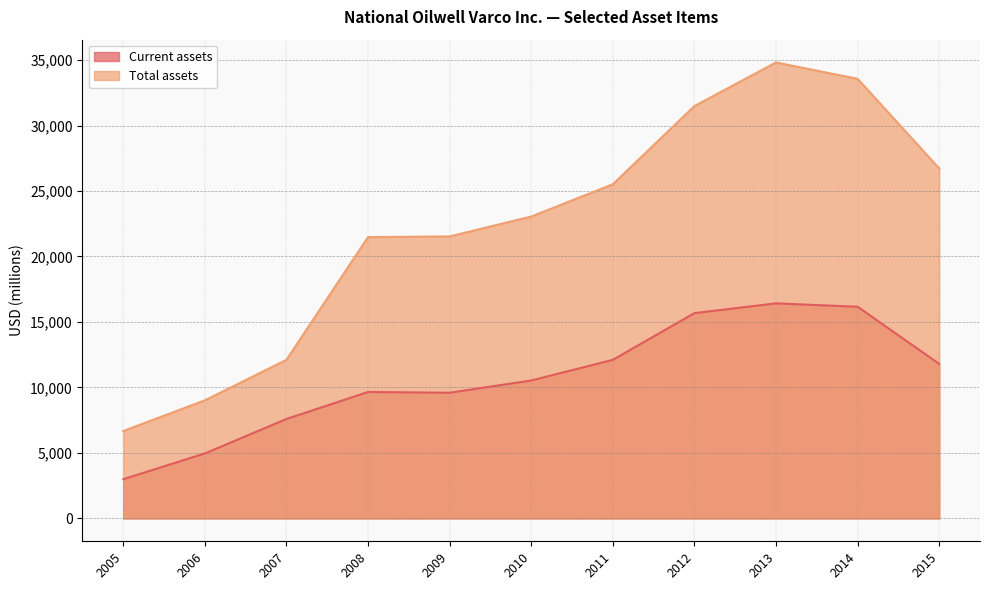

Rank the categories by Total assets value from lowest to highest.

2005, 2006, 2007, 2008, 2009, 2010, 2011, 2015, 2012, 2014, 2013